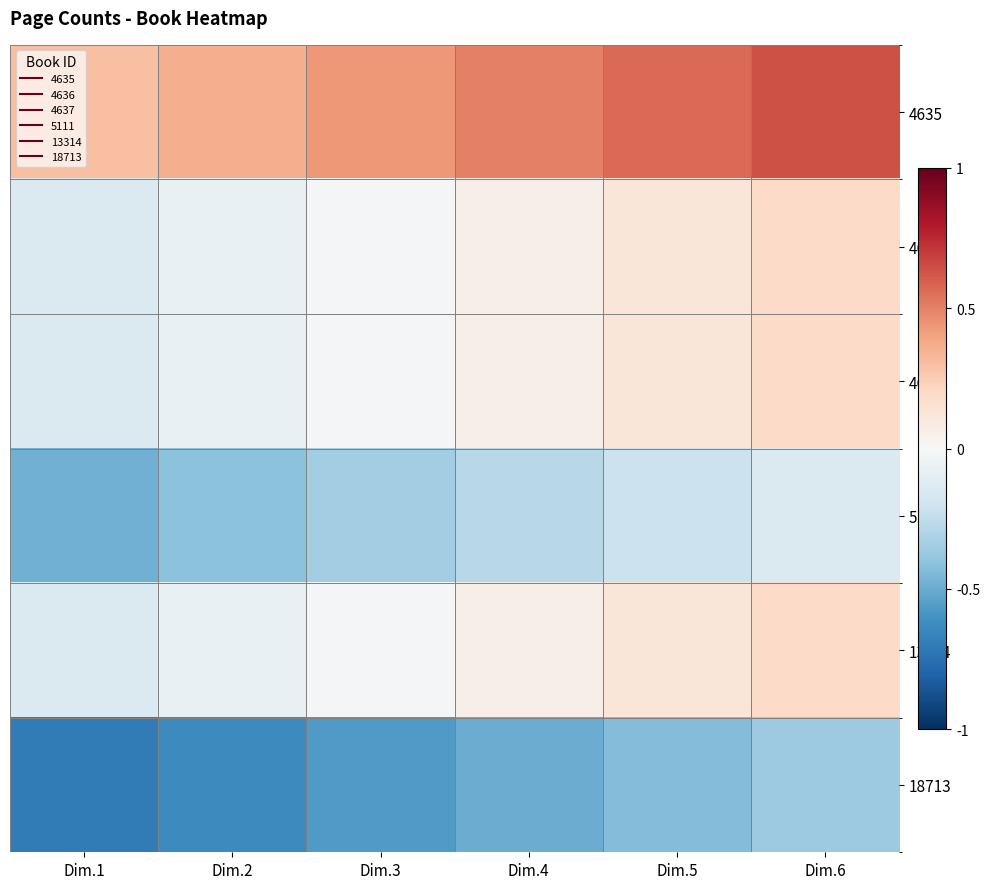

List the series in order of their peak value, lowest first.

18713, 5111, 4636, 4637, 13314, 4635